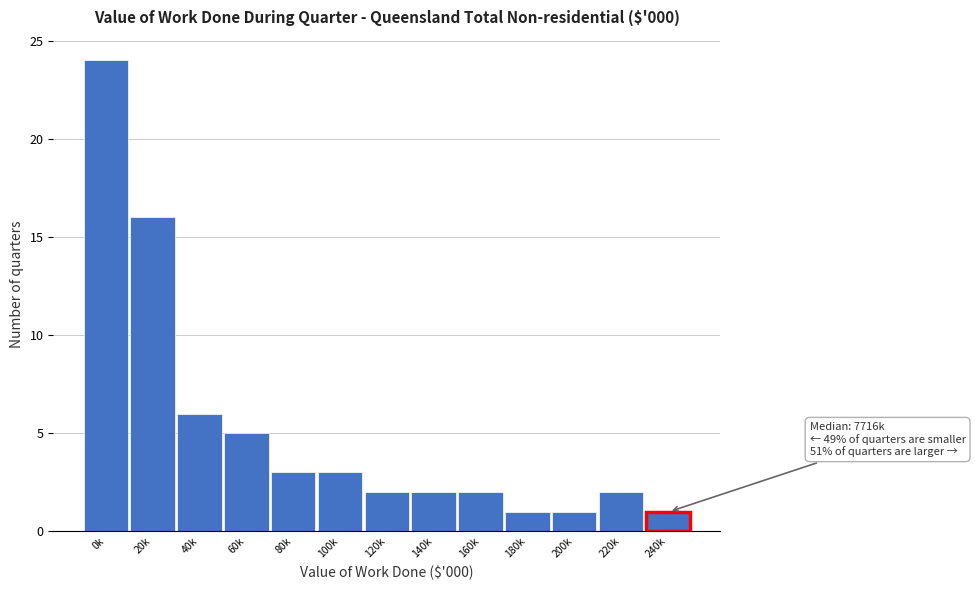

Reading left to right, extract all data points from this chart.

24	16	6	5	3	3	2	2	2	1	1	2	1